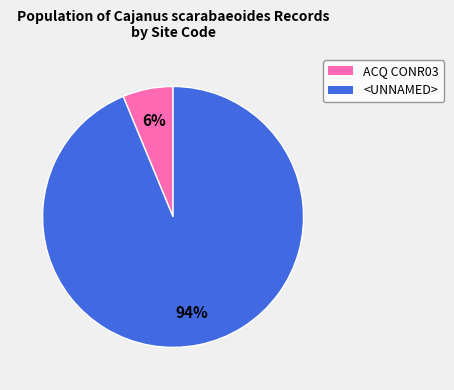

Which has a higher value, ACQ CONR03 or <UNNAMED>?

<UNNAMED>